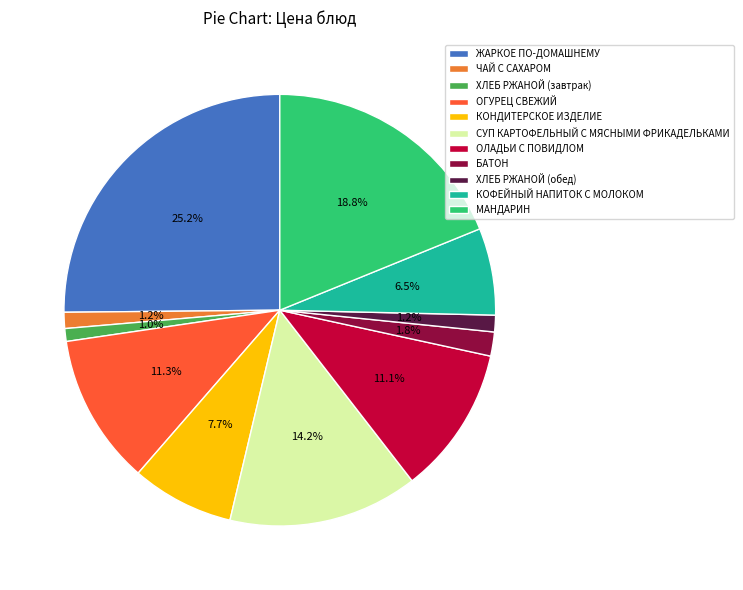

Which category has the biggest portion of the pie?

ЖАРКОЕ ПО-ДОМАШНЕМУ